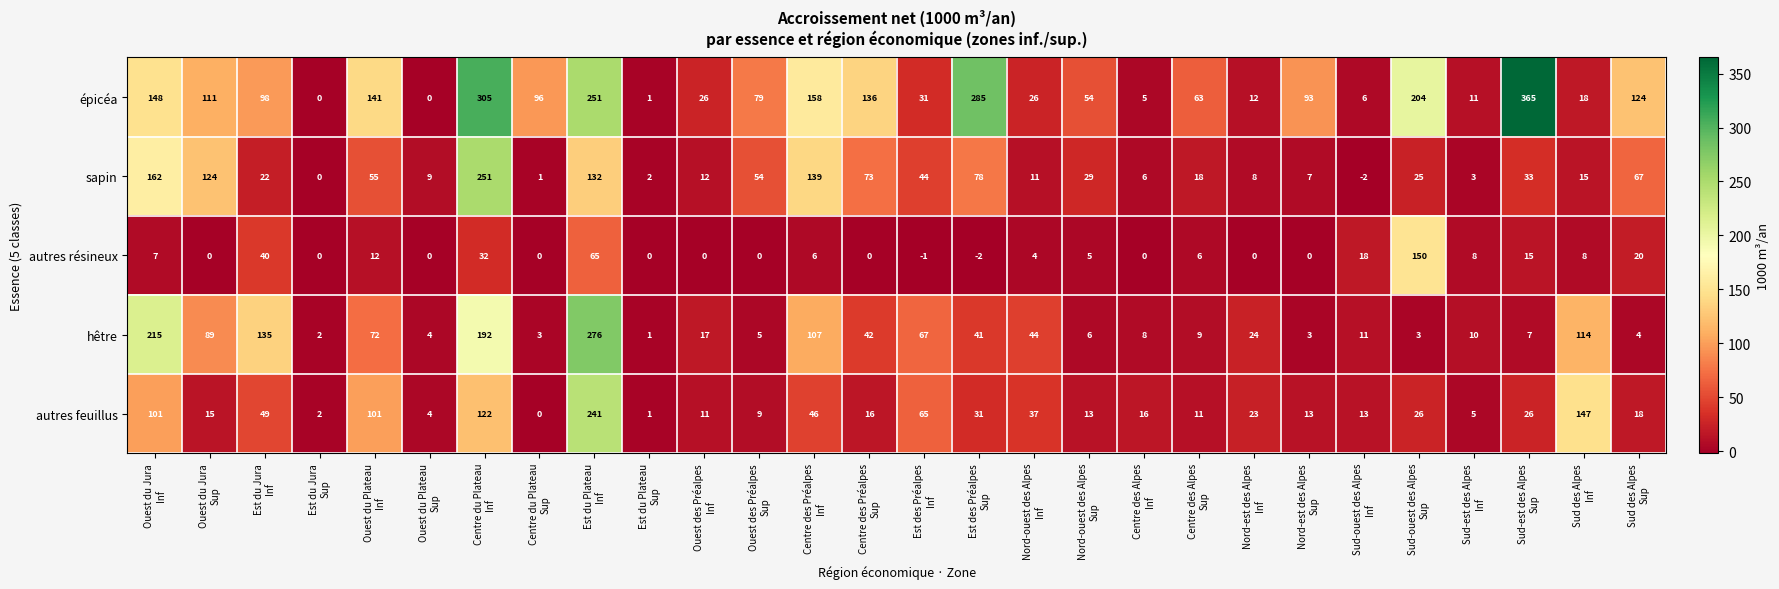

Which series has the widest spread of values?

épicéa